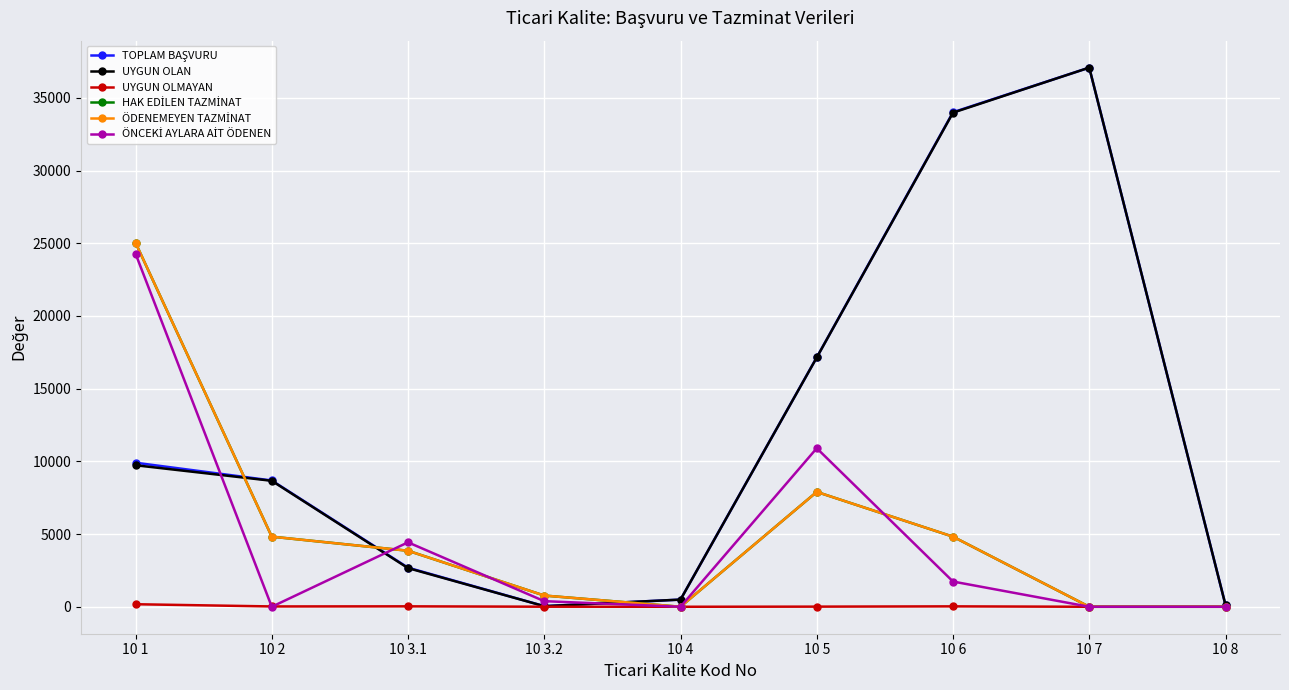

Which series changed the most between 10 2 and 10 4?

TOPLAM BAŞVURU